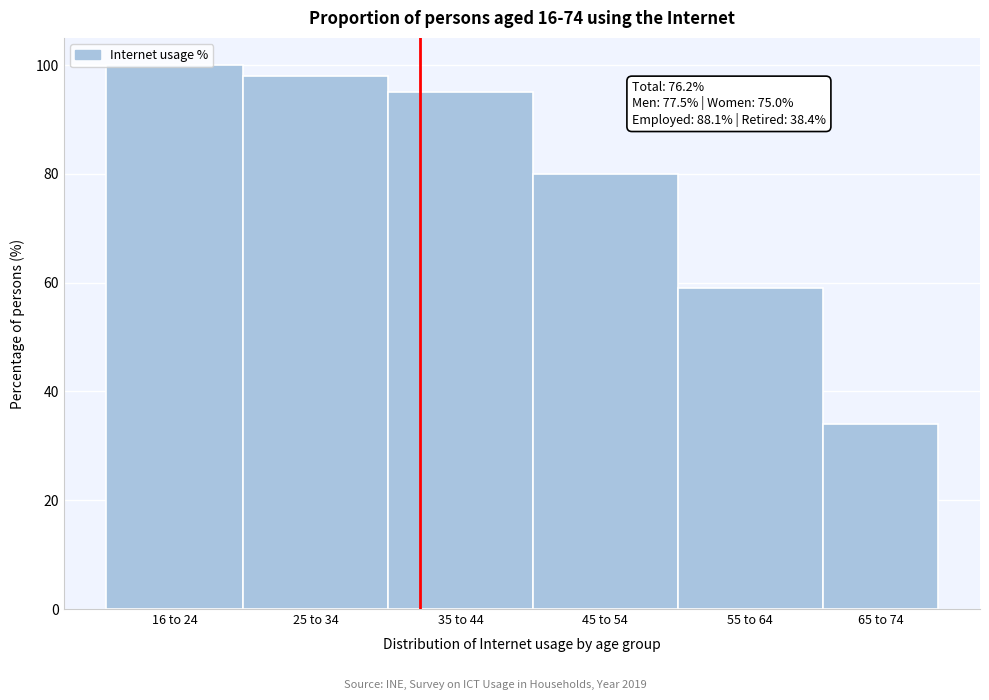

What is the value of the 4th bar from the left?

80